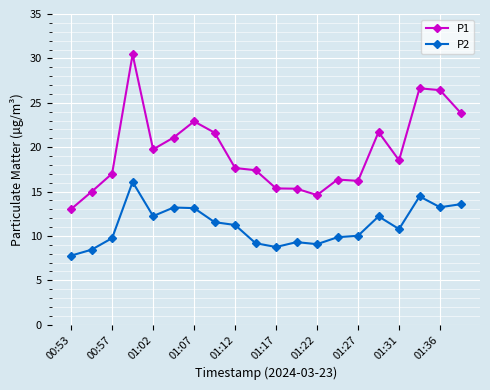

Which series has the widest spread of values?

P1